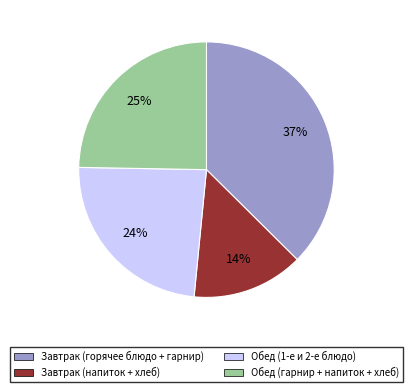

To the nearest percent, what is the average slice percentage?

25%